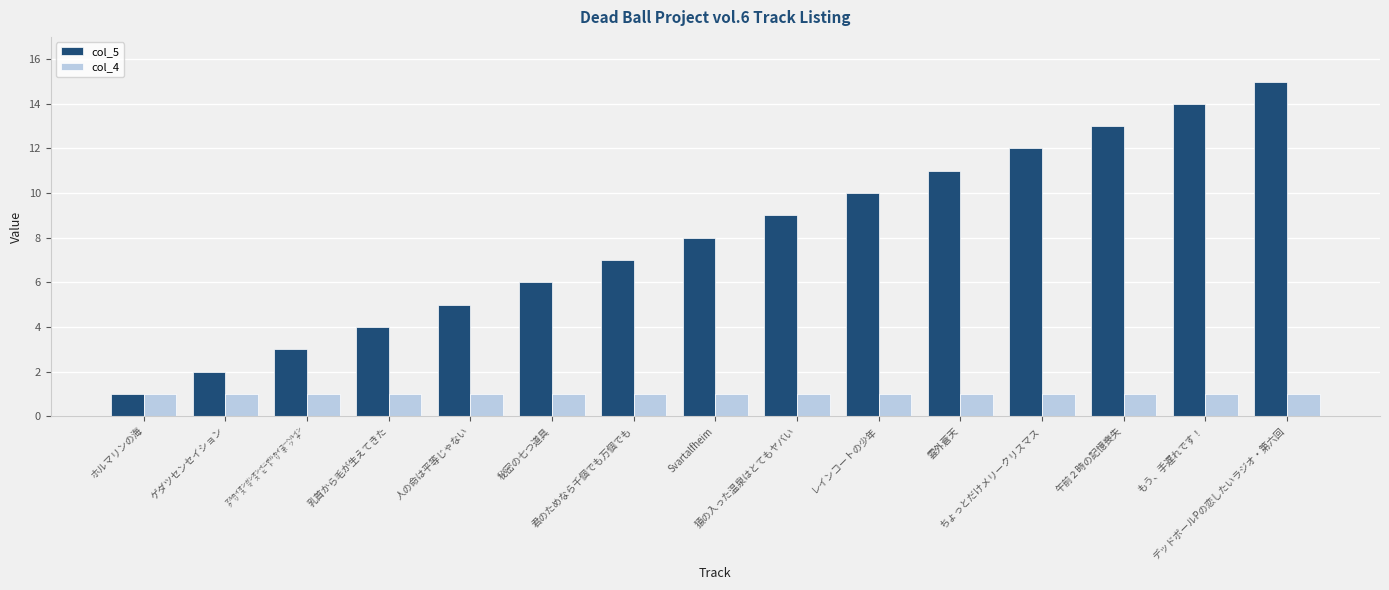

What is the value of the col_5 bar at the 14th from the left?

14